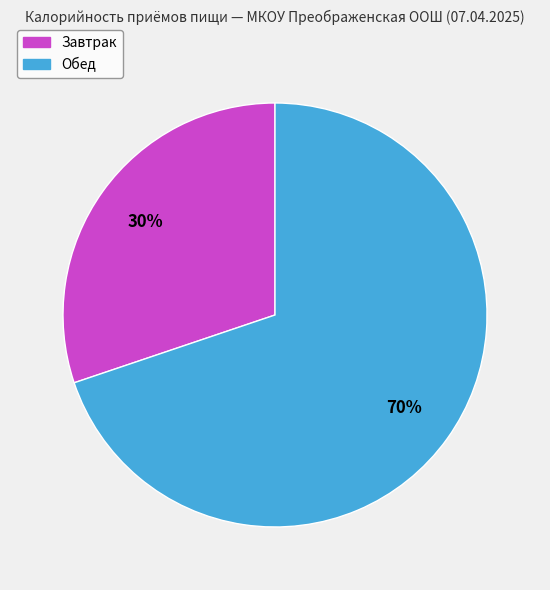

Is it true that Завтрак is 30% of the pie?

True